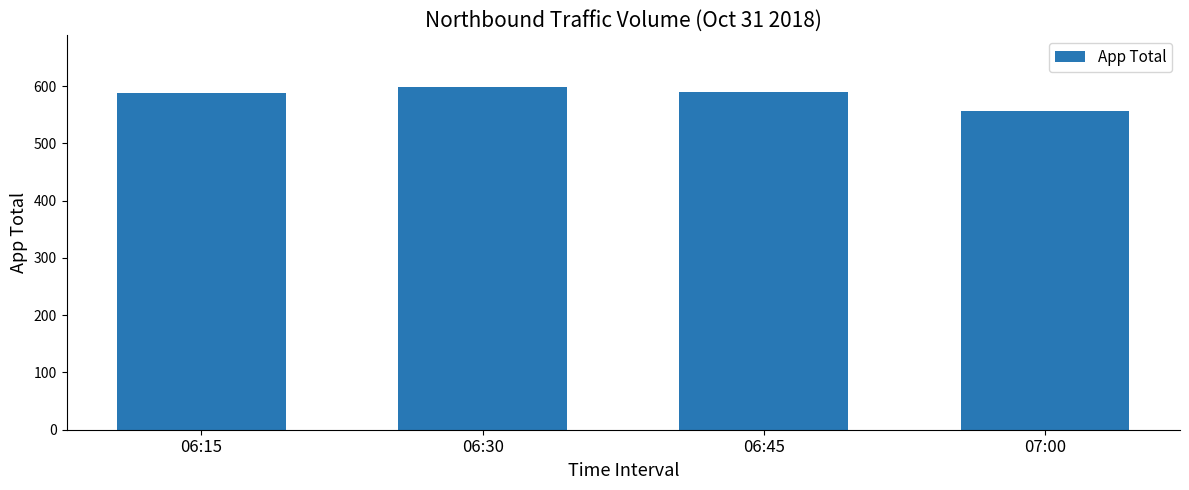

The chart shows a value of 599 at 06:30. True or false?

True